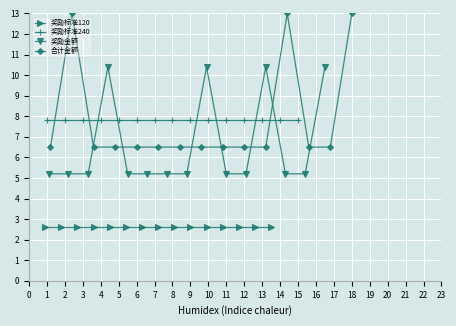

How many times do 奖励金额 and 合计金额 cross each other?

4